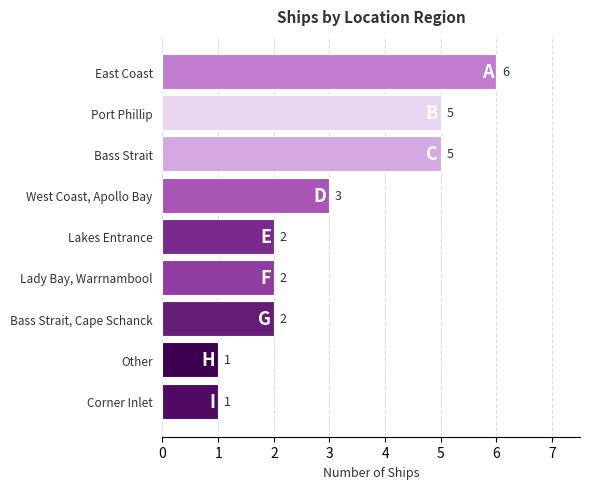

Reading top to bottom, transcribe all the data shown in this chart.

6	5	5	3	2	2	2	1	1